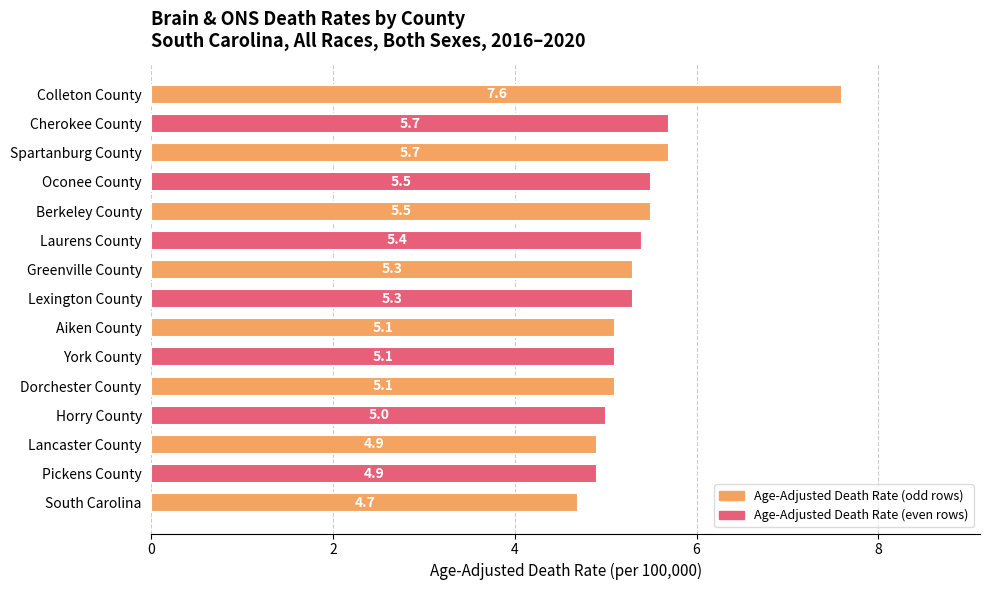

Reading bottom to top, what are all the values shown in this chart?

4.7	4.9	4.9	5.0	5.1	5.1	5.1	5.3	5.3	5.4	5.5	5.5	5.7	5.7	7.6